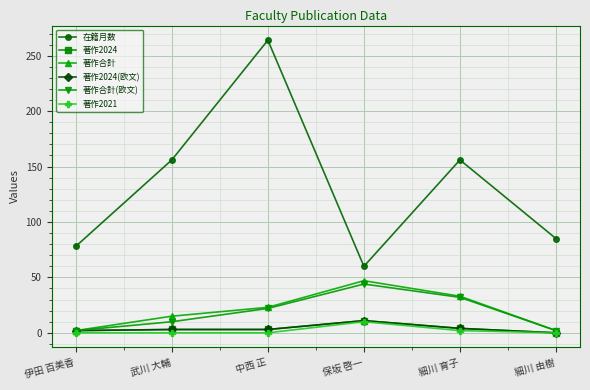

Is the value of 著作2024 at 保坂 啓一 greater than the value of 著作2021 at 伊田 百美香?

Yes